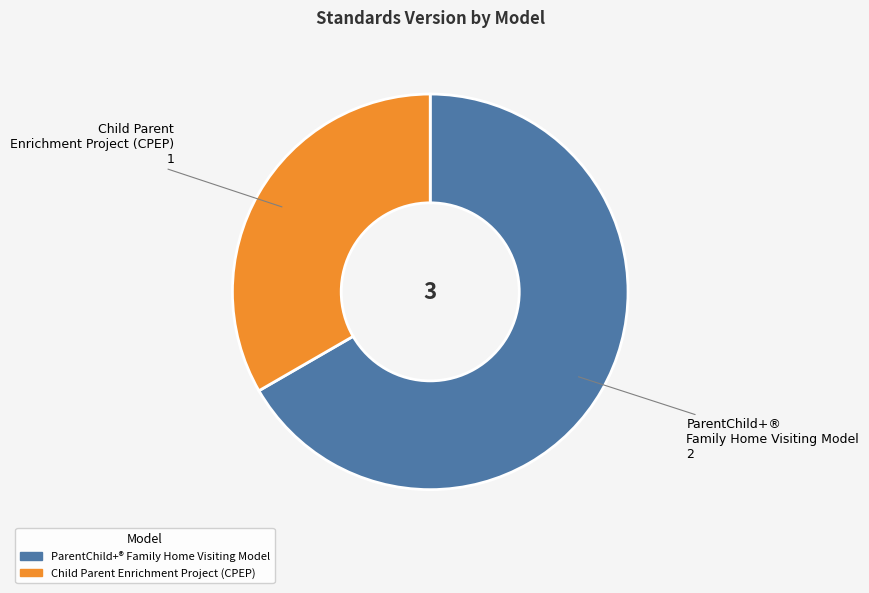

True or false: ParentChild+® Family Home Visiting Model accounts for 76% of the total.

False